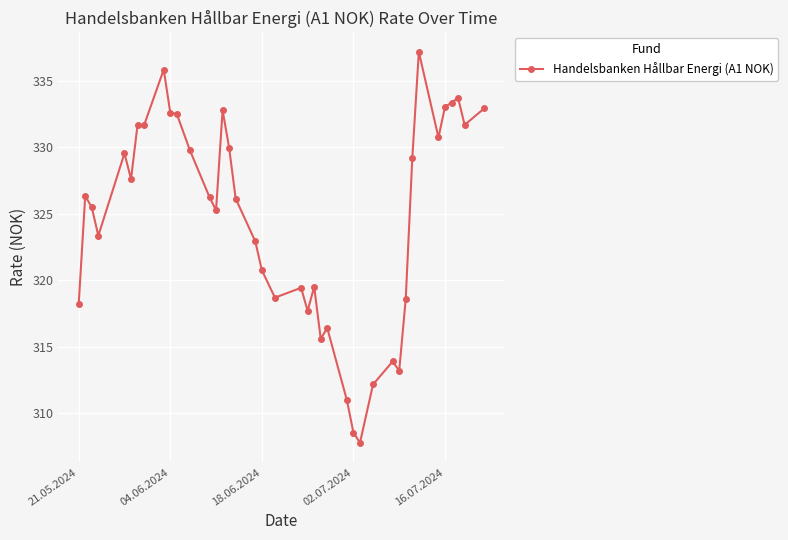

What is the greatest value displayed?

337.2